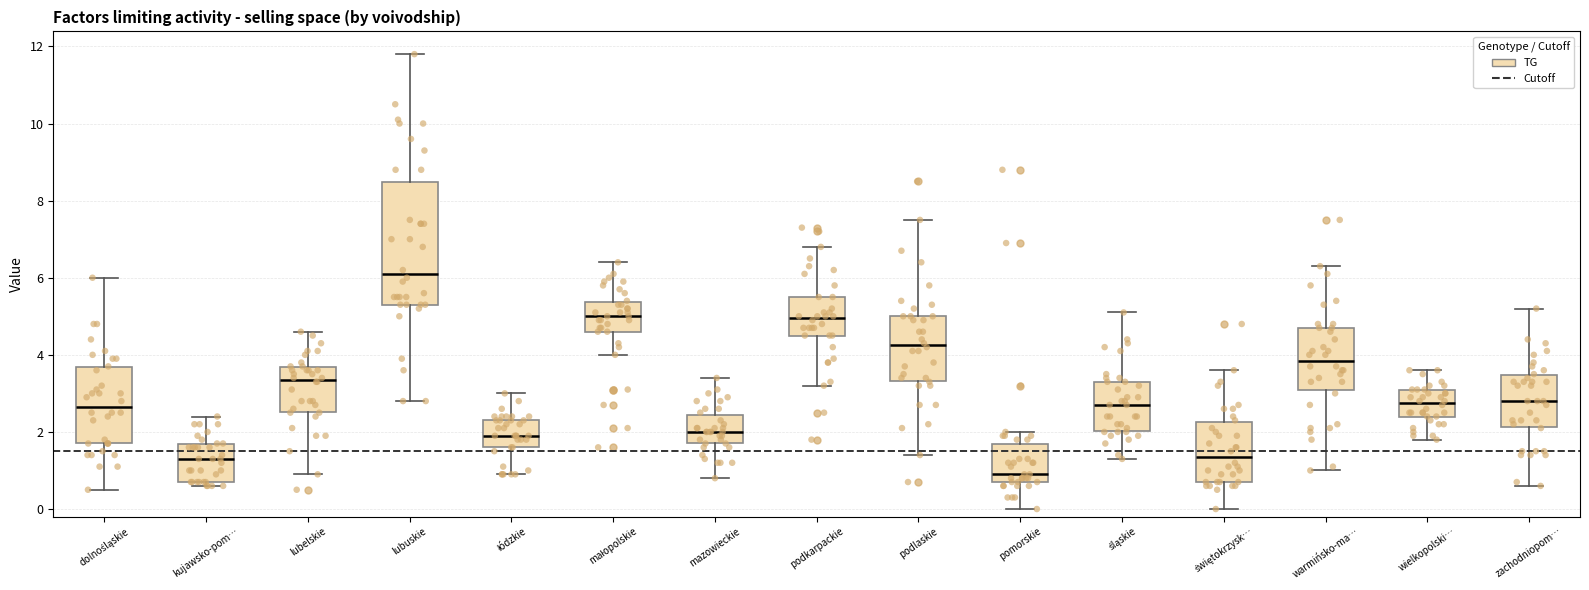

Which box has the highest median line?

lubuskie